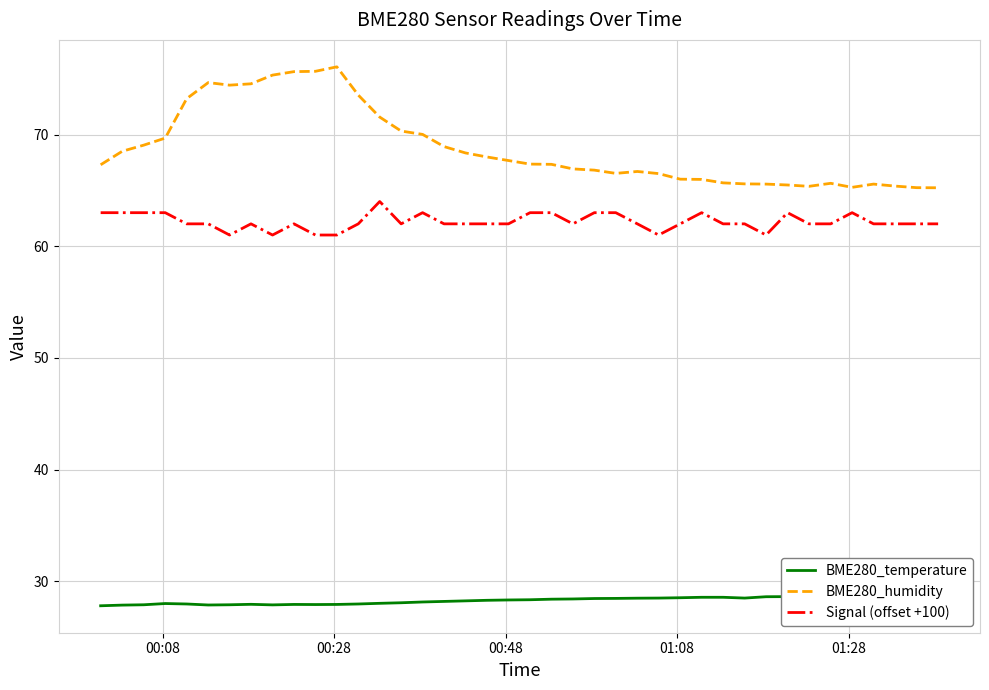

What is the average value of the BME280_temperature series?

28.3